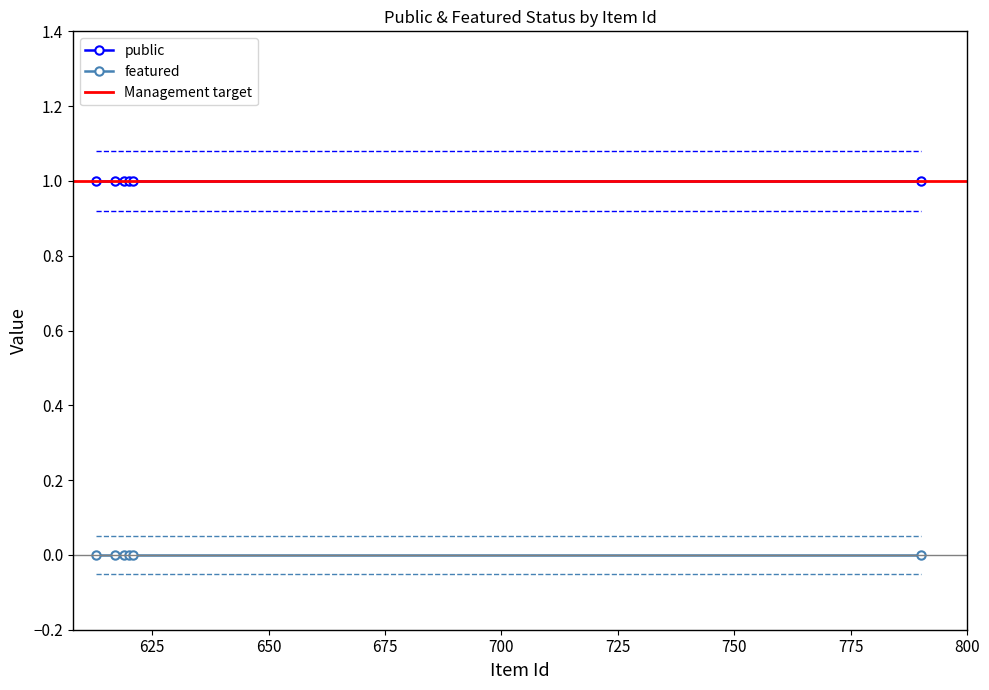

True or false: public and featured intersect in this chart.

False